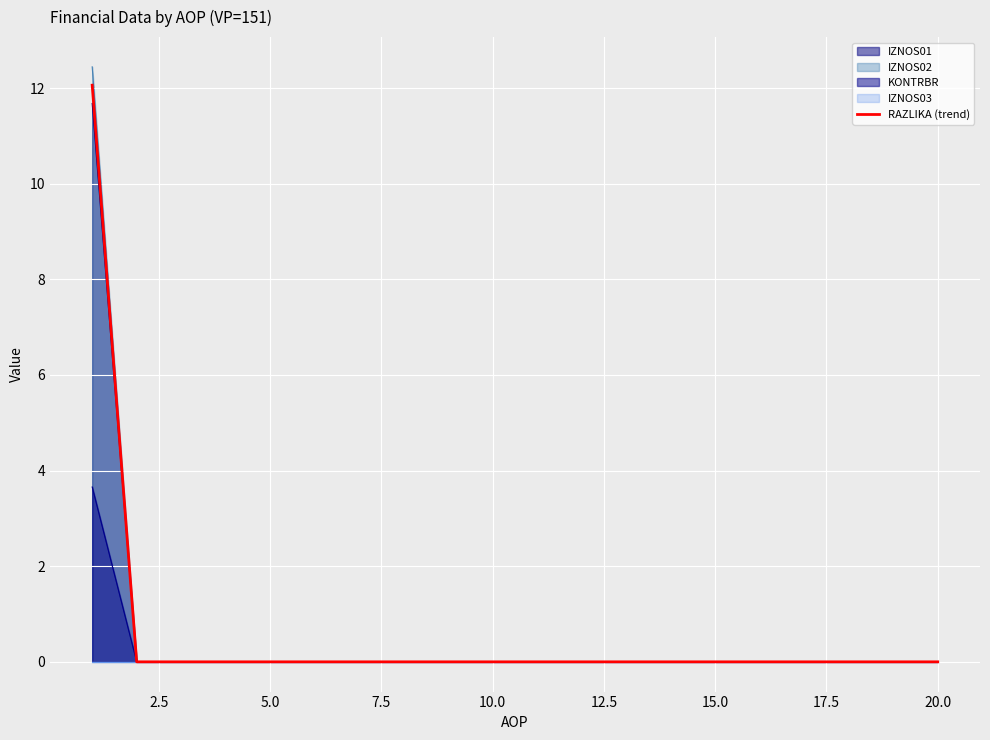

The IZNOS02 series shows 0.0 at 10.0. True or false?

True